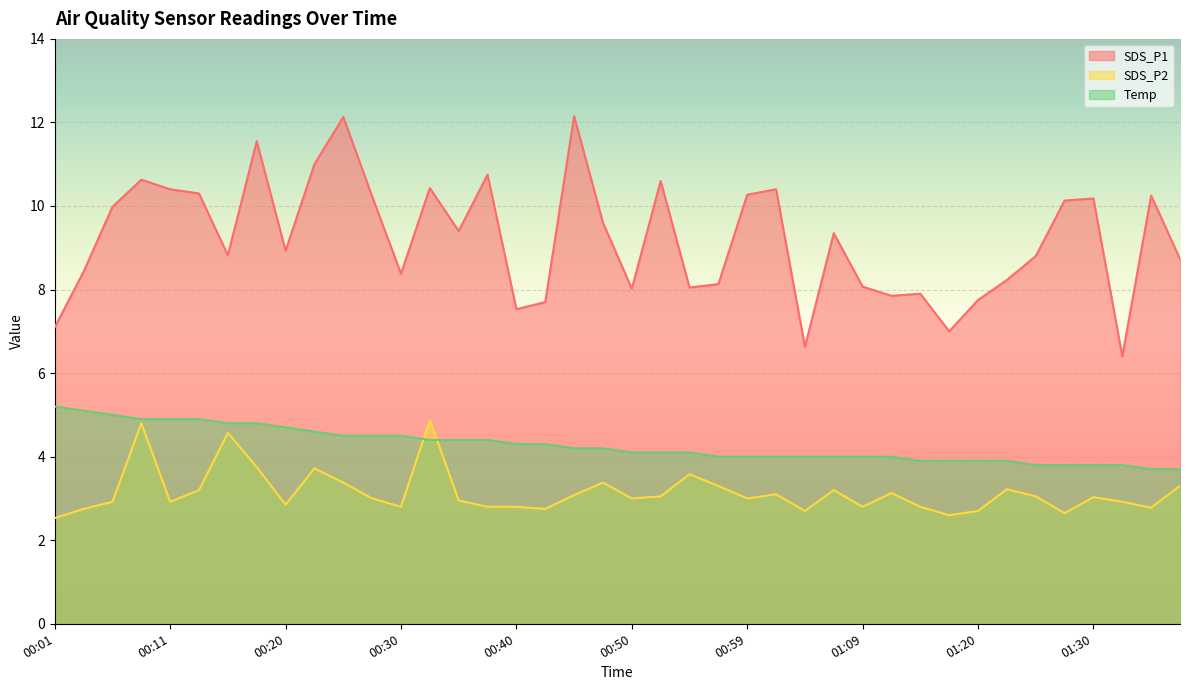

The SDS_P1 series shows 4.3 at 00:42. True or false?

False